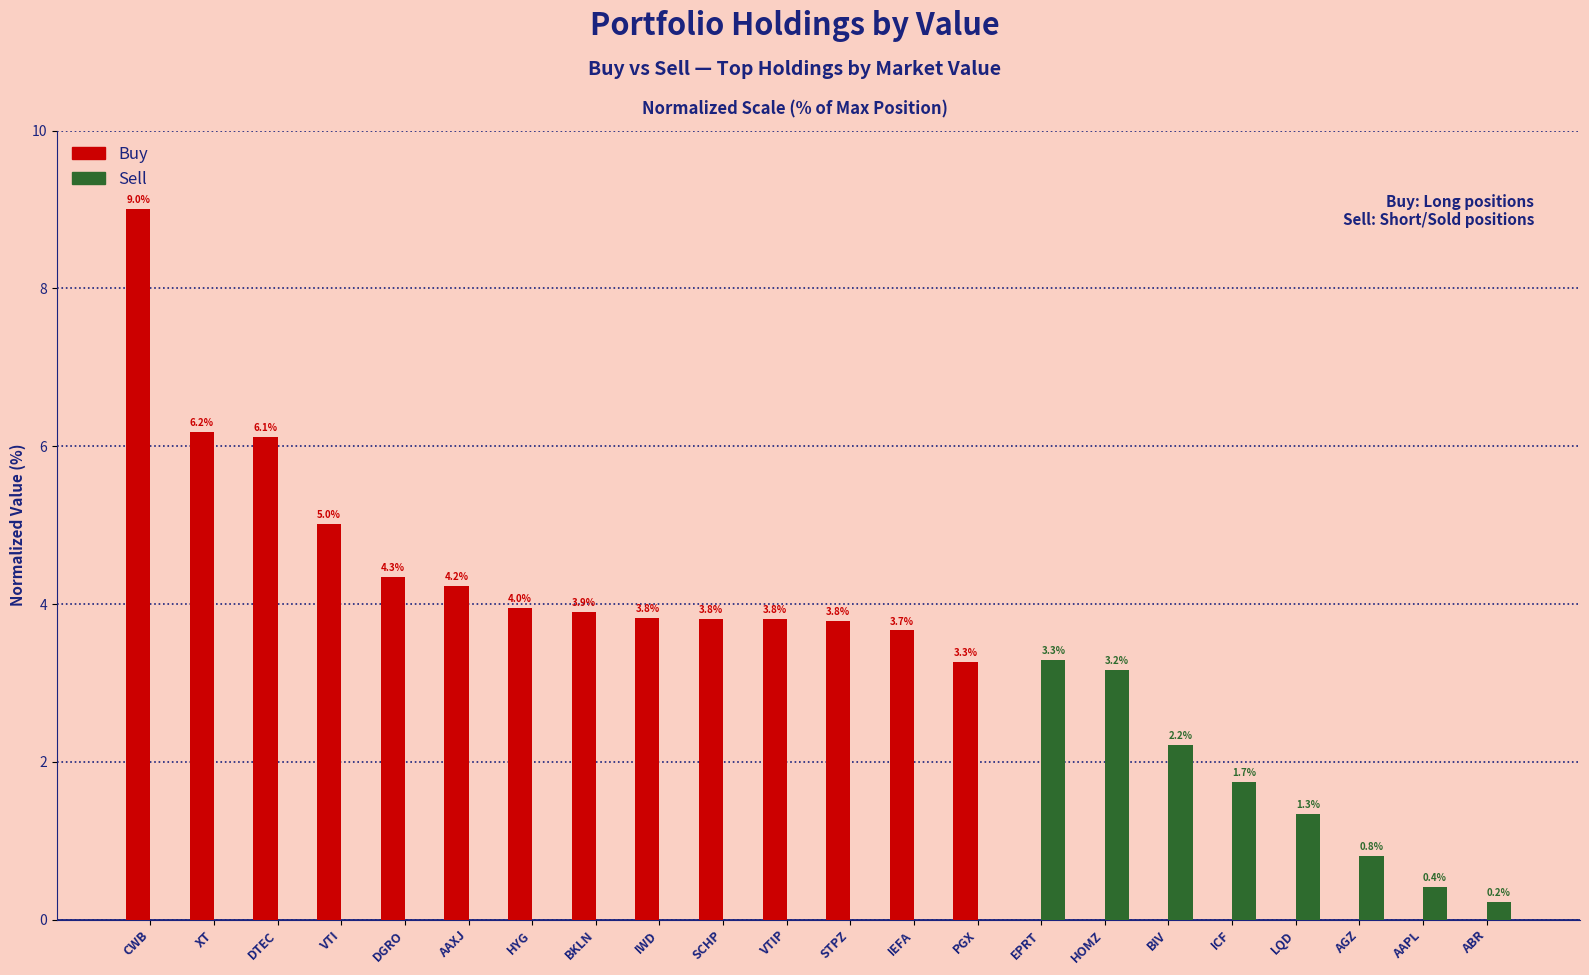

Which series has the largest range (max minus min)?

Buy